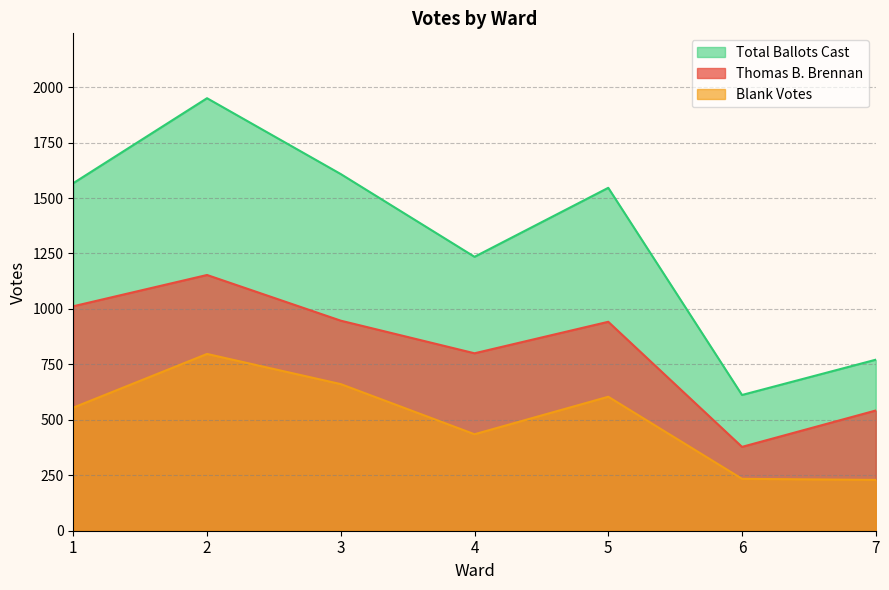

Reading left to right, what are all the values shown in this chart?

Thomas B. Brennan: 1012	1153	947	800	942	378	542
Blank Votes: 555	797	661	435	604	234	229
Total Ballots Cast: 1567	1950	1608	1235	1546	612	771